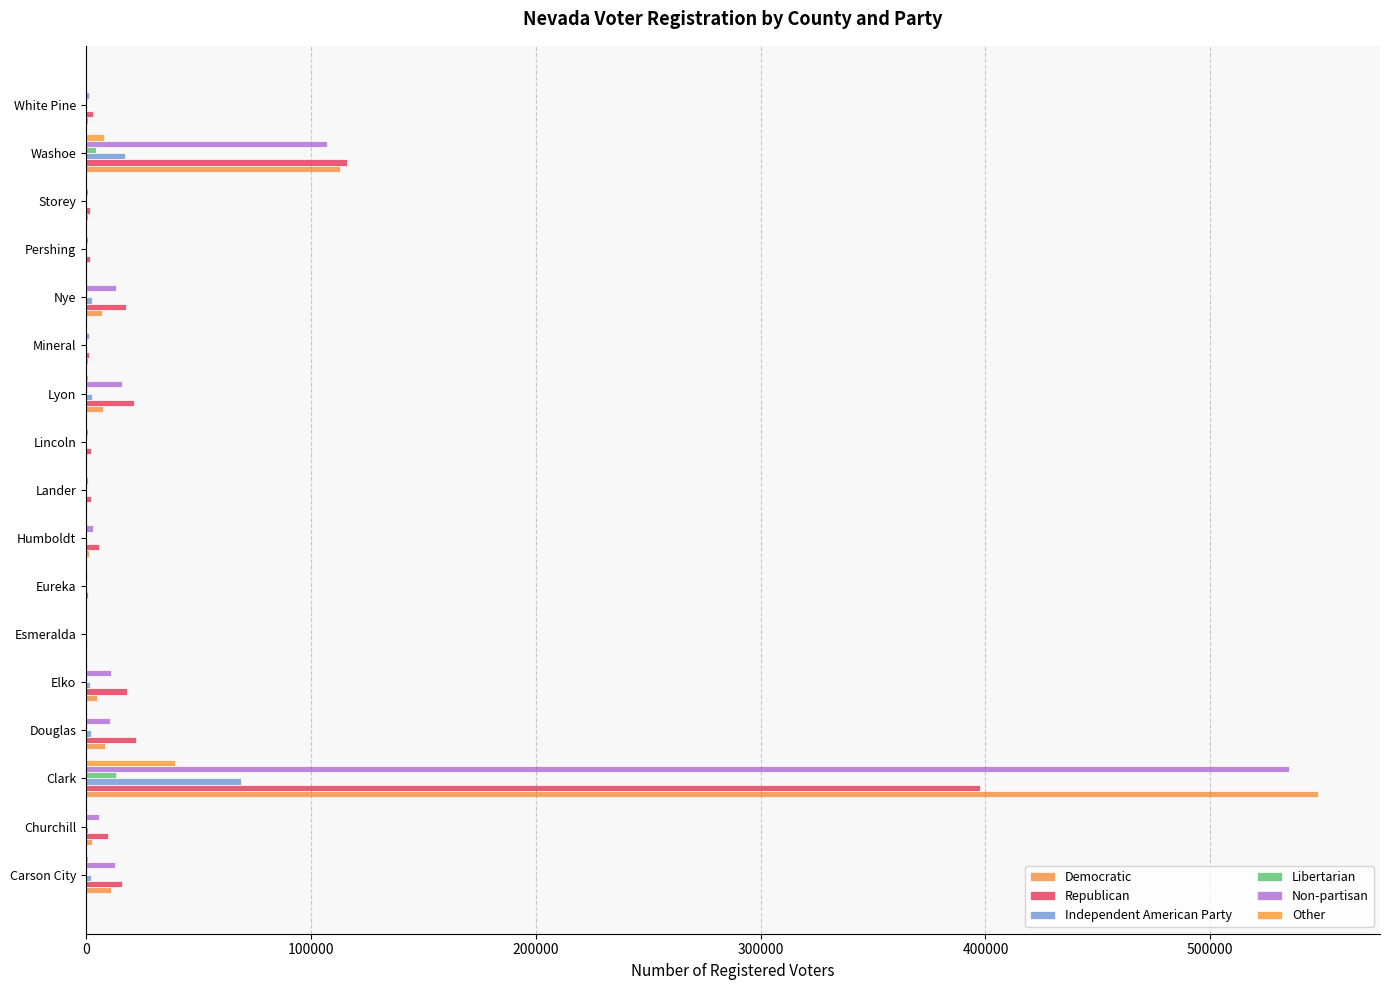

Count the number of data series in this chart.

6